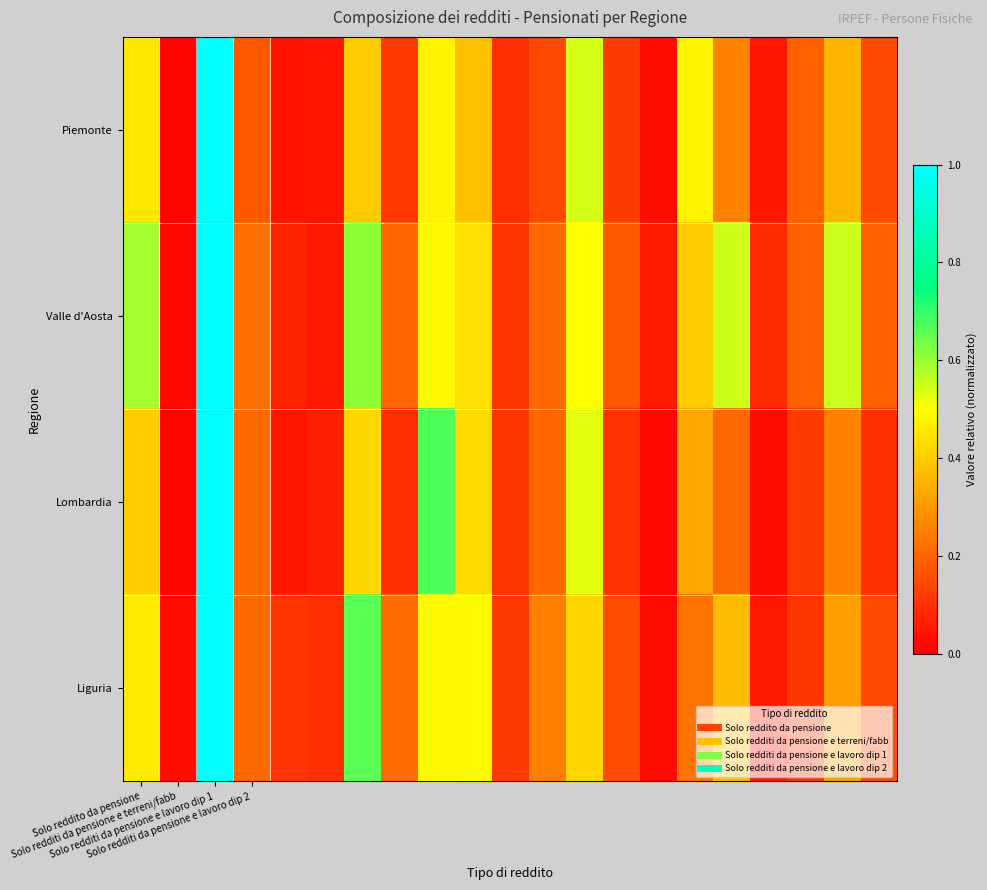

How many distinct data groups are displayed?

4